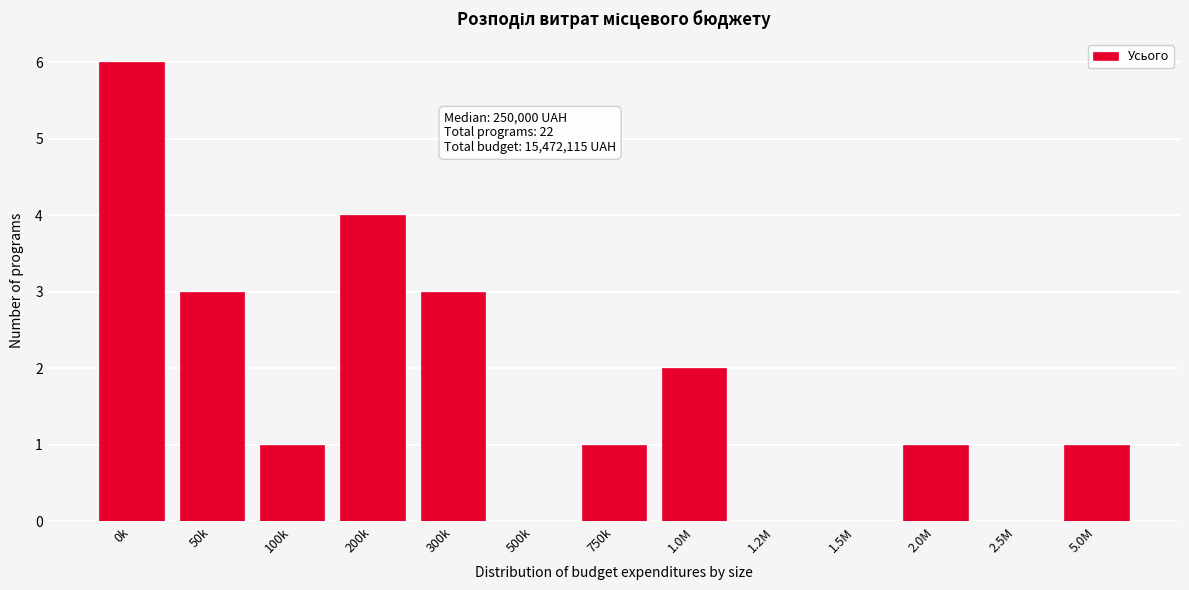

Reading right to left, list all the values displayed in this chart.

5.0M=1	2.5M=0	2.0M=1	1.5M=0	1.2M=0	1.0M=2	750k=1	500k=0	300k=3	200k=4	100k=1	50k=3	0k=6